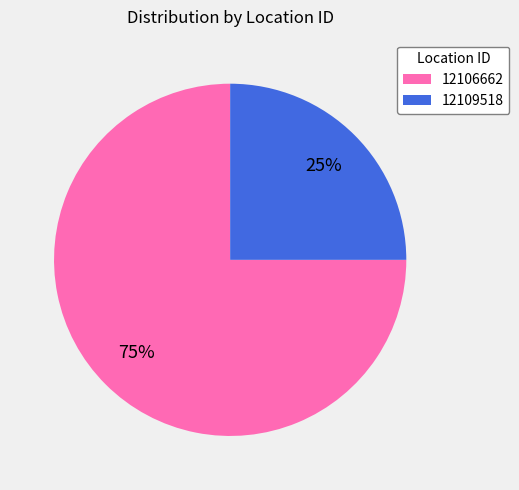

How many segments does this pie chart have?

2